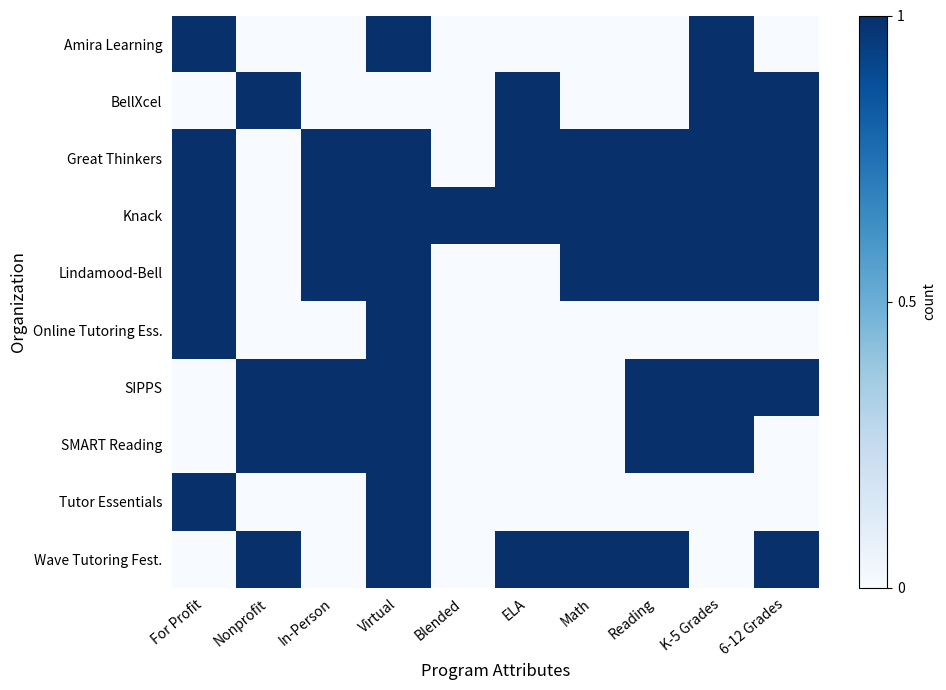

Rank the series at Virtual from lowest to highest value.

BellXcel, Amira Learning, Great Thinkers, Knack, Lindamood-Bell, Online Tutoring Ess., SIPPS, SMART Reading, Tutor Essentials, Wave Tutoring Fest.